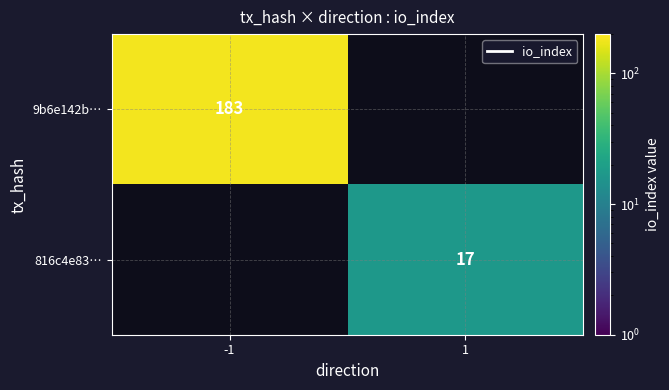

The 9b6e142b… series shows 183 at -1. True or false?

True